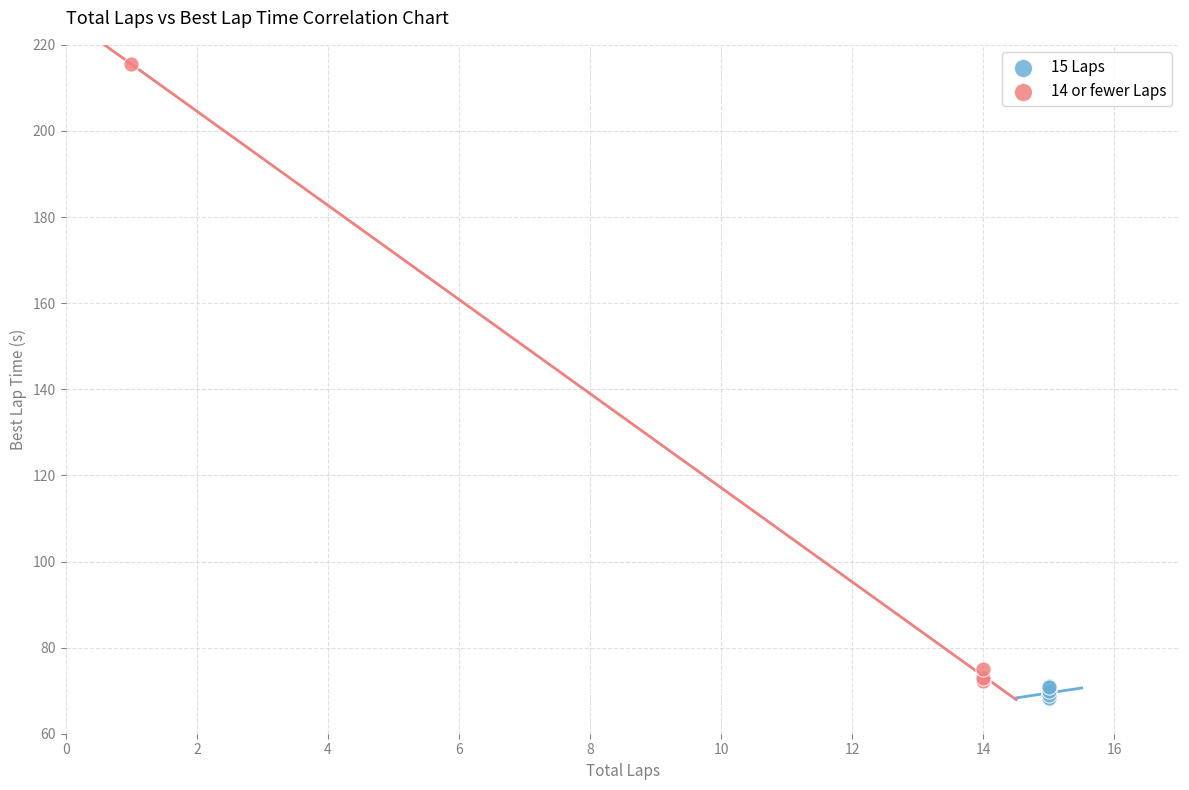

Which series has the largest Y range (max minus min)?

14 or fewer Laps